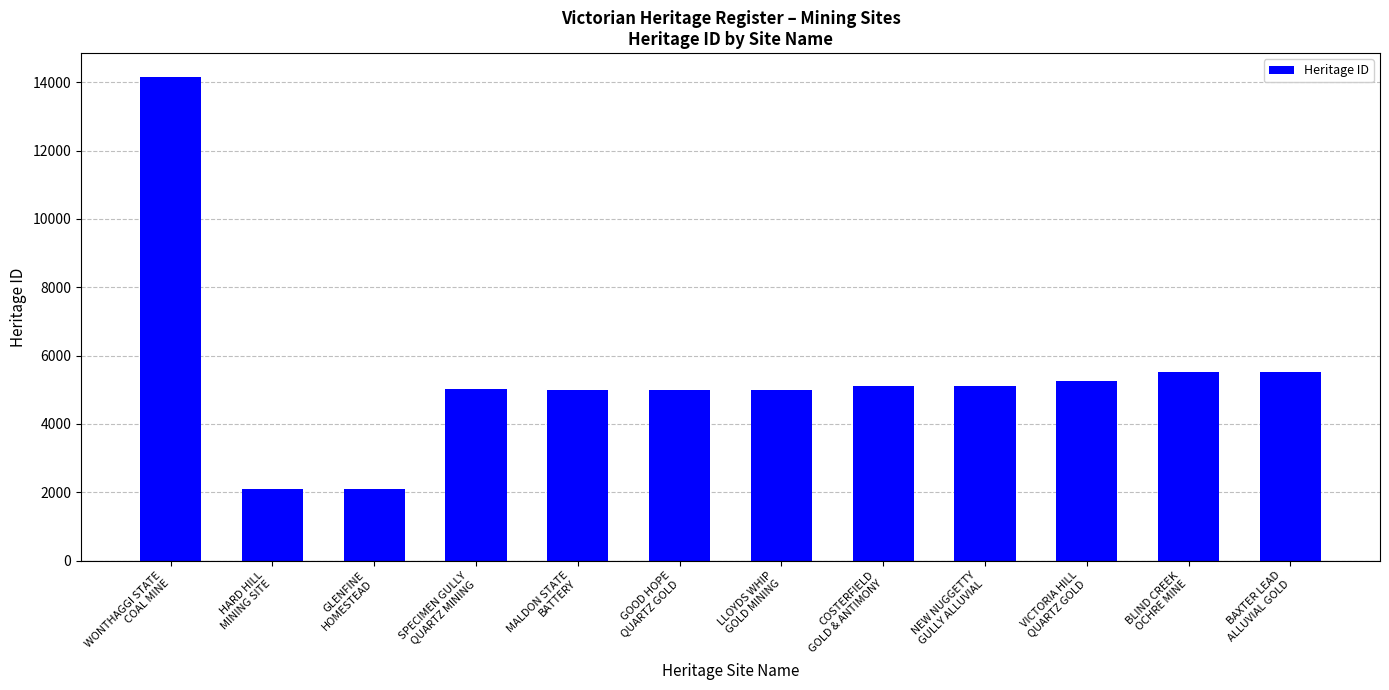

The chart shows a value of 5251 at VICTORIA HILL
QUARTZ GOLD. True or false?

True